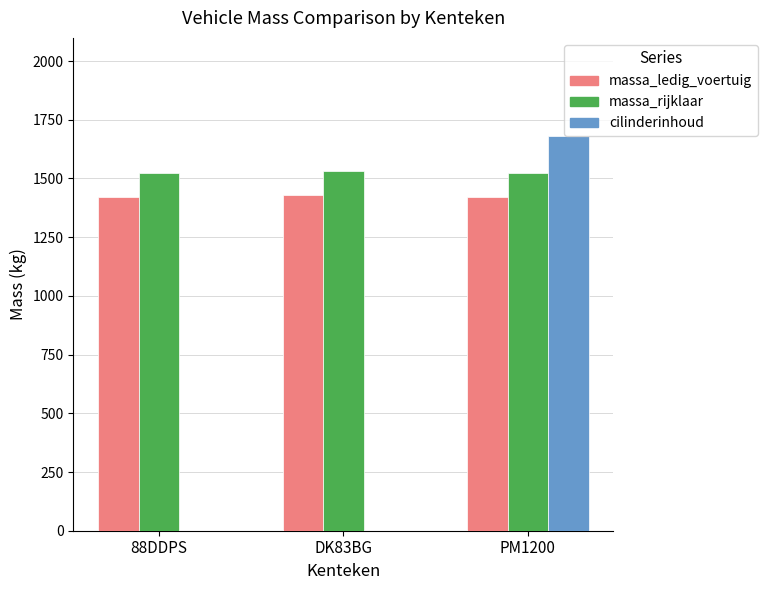

What is the total value across all series at DK83BG?

2960